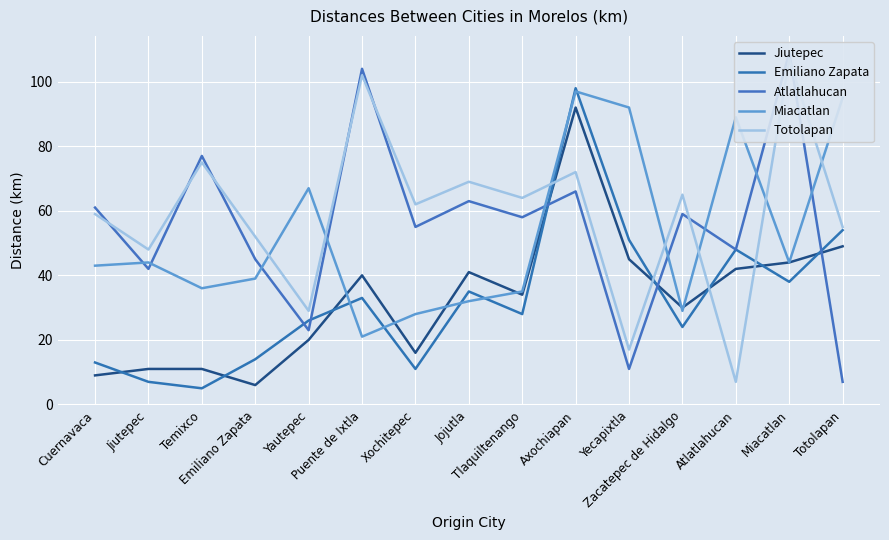

True or false: Atlatlahucan has a value of 55 at Xochitepec.

True